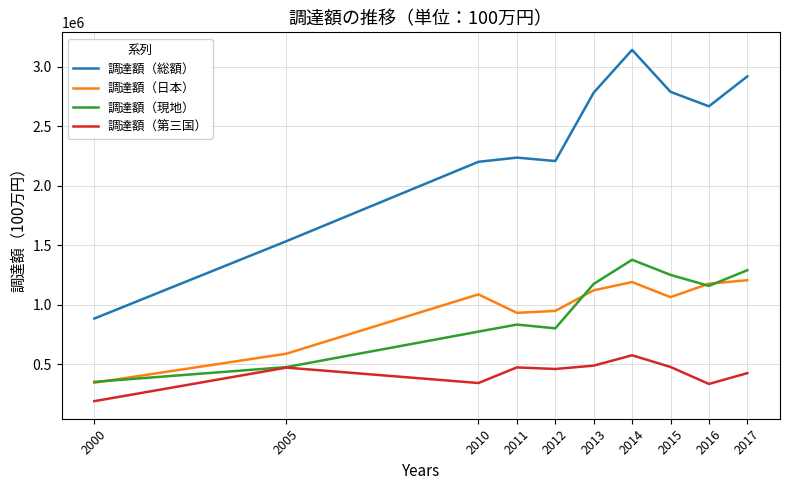

The value of 調達額（総額） at 2013 is 3986462. True or false?

False